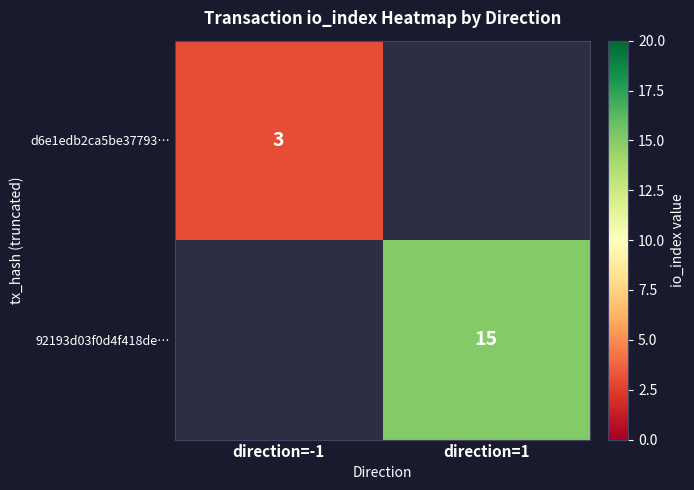

The value of 92193d03f0d4f418de… at direction=1 is 15. True or false?

True